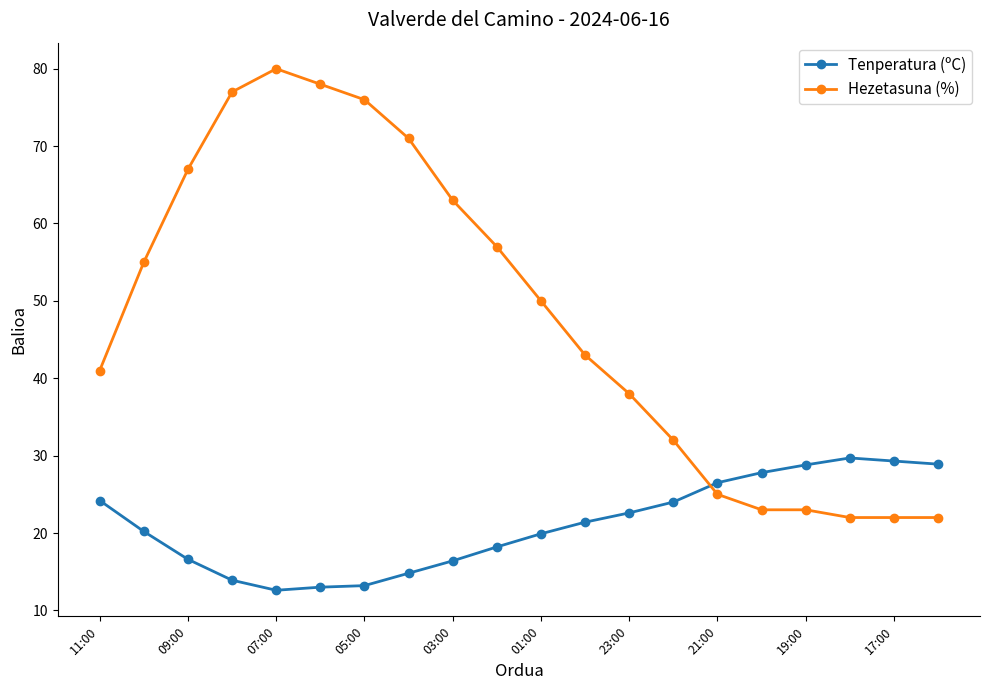

Which series has the widest spread of values?

Hezetasuna (%)